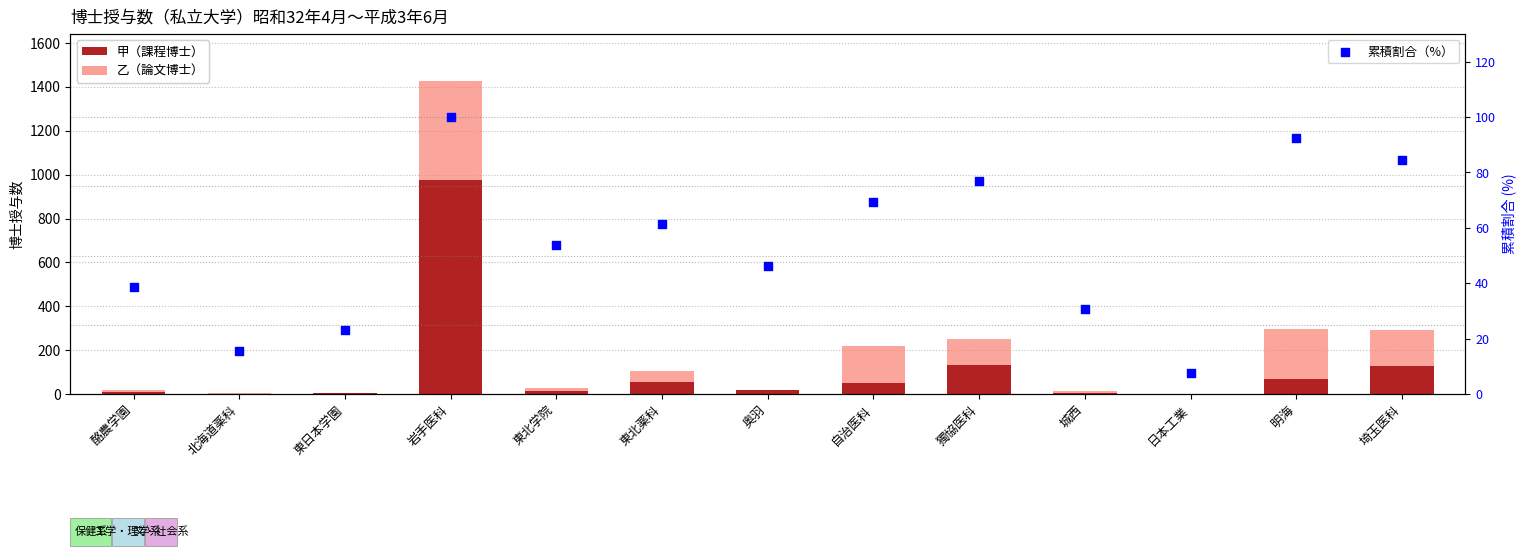

At which category is the sum across all series the highest?

岩手医科